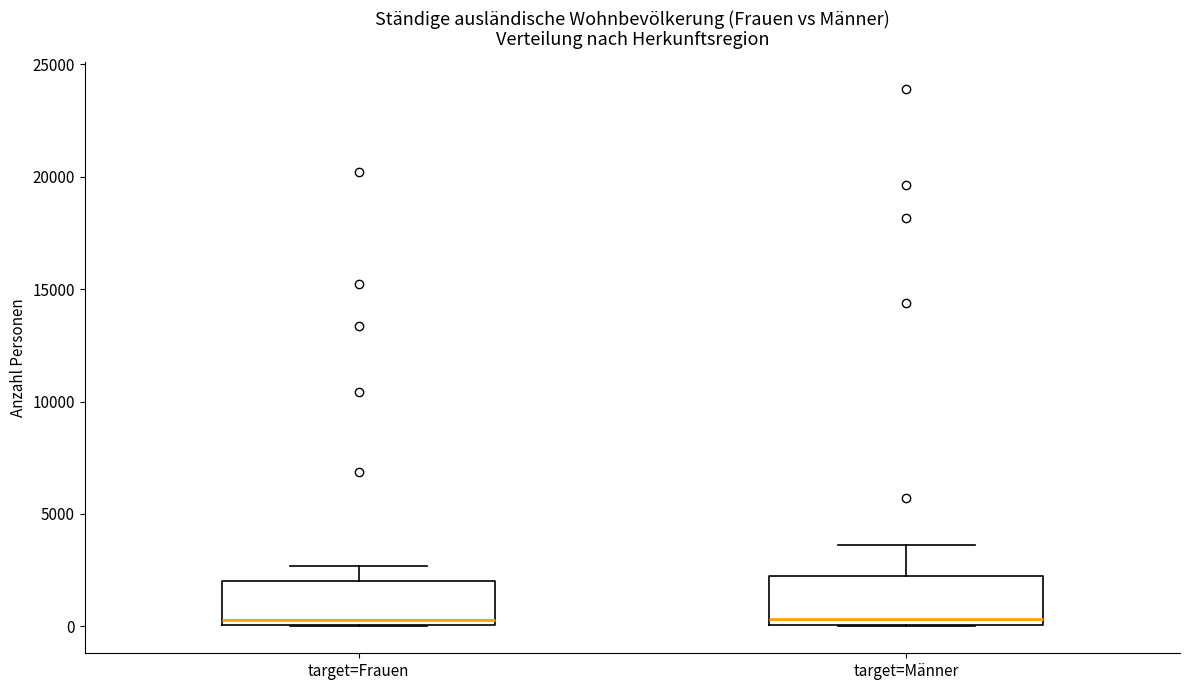

Reading left to right, read every box against the y-axis: the position of its median line, the range the box covers, and the ends of its whiskers. The values are not printed on the chart, so give them approximately, as read against the axis.

target=Frauen: median 500, box 0 to 2000, whiskers 0 to 2500
target=Männer: median 500, box 0 to 2500, whiskers 0 to 3500